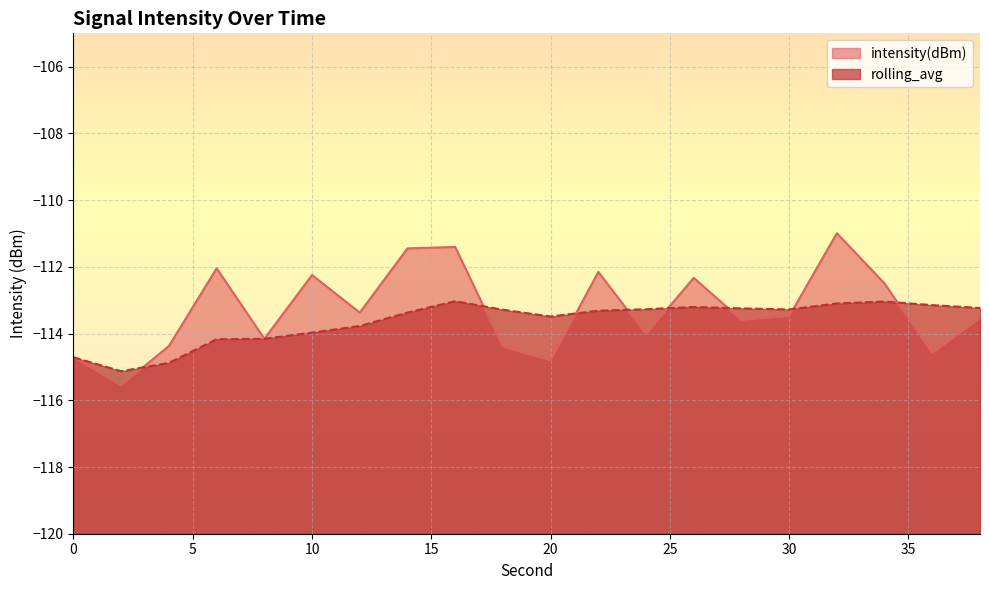

Does the chart display data point markers on the line(s)?

No